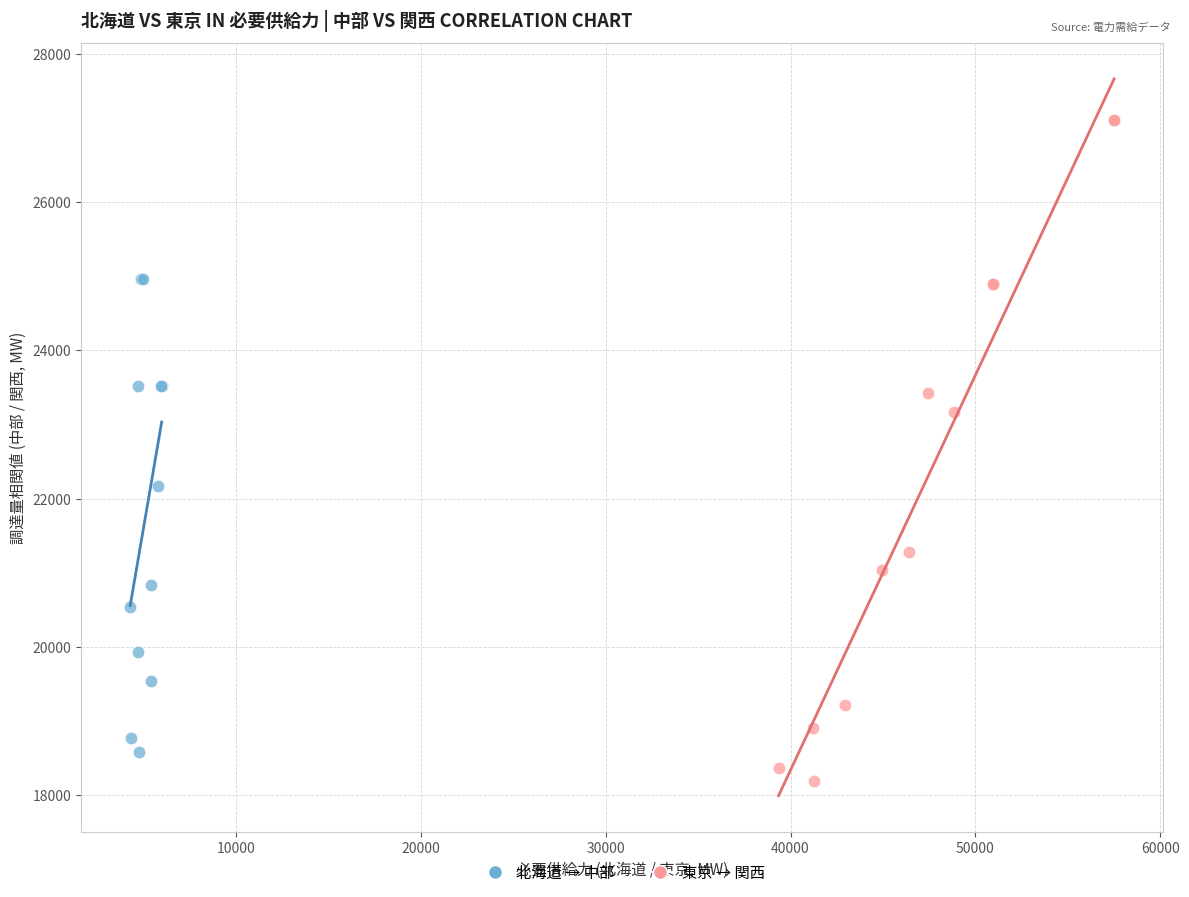

Which series has the largest Y range (max minus min)?

東京 → 関西